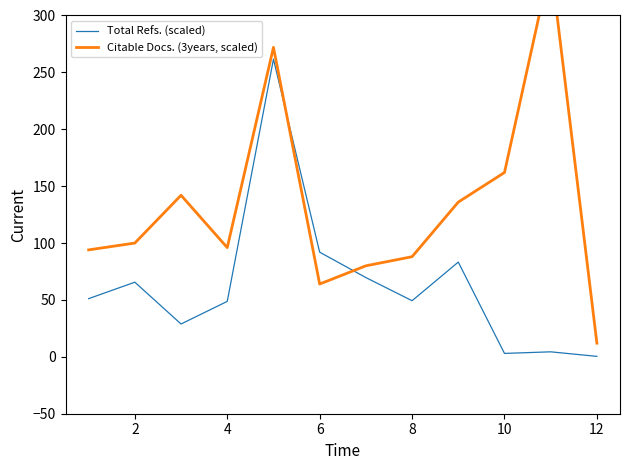

True or false: Total Refs. (scaled) has a value of 0.4 at 12.

True